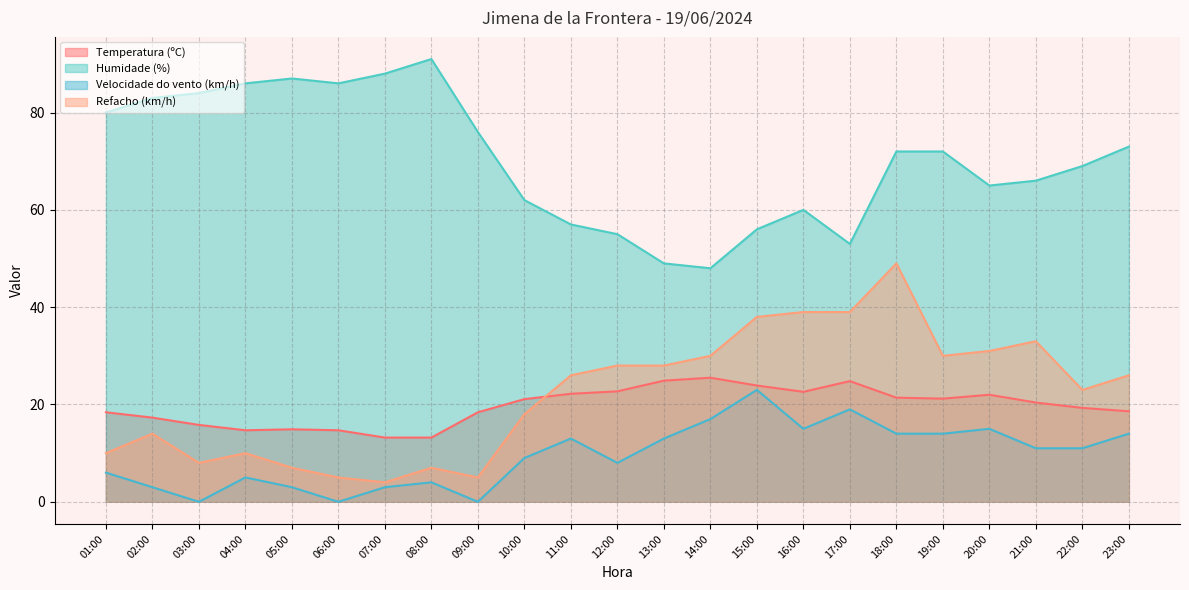

Is it true that Temperatura (ºC) equals 18.6 at 23:00?

True